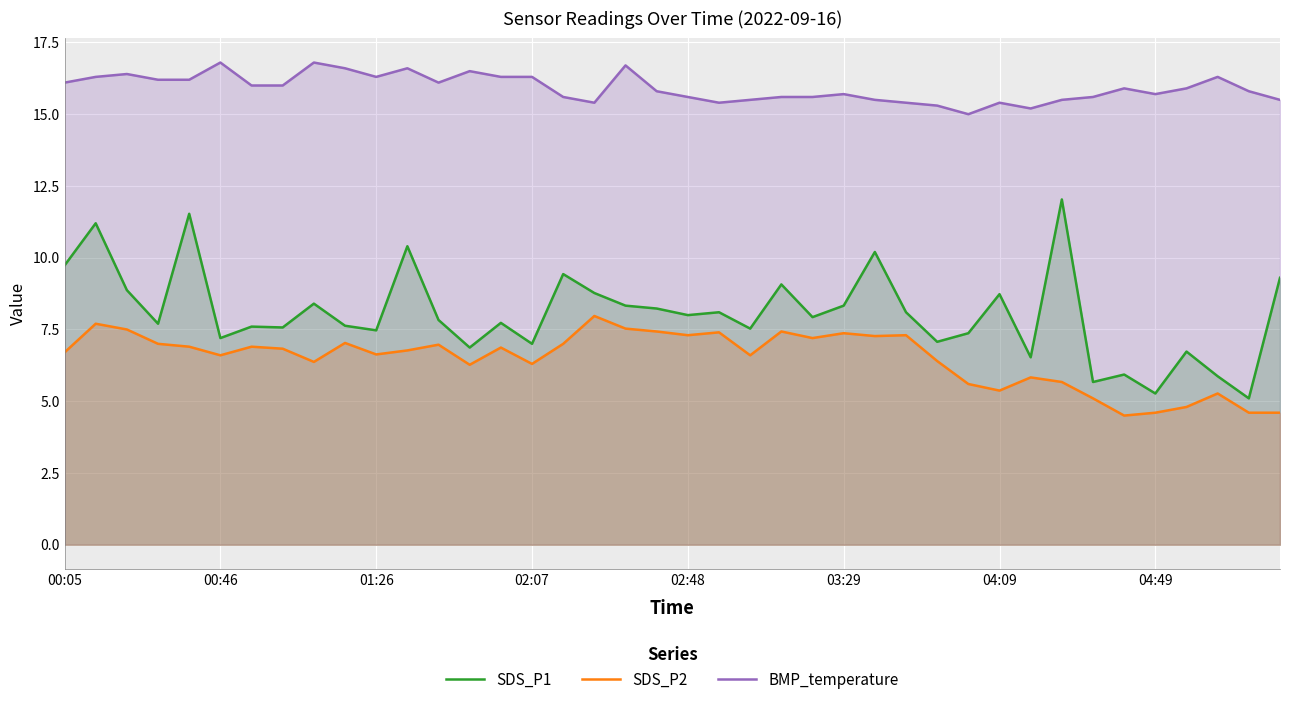

How many lines are shown in the chart?

3